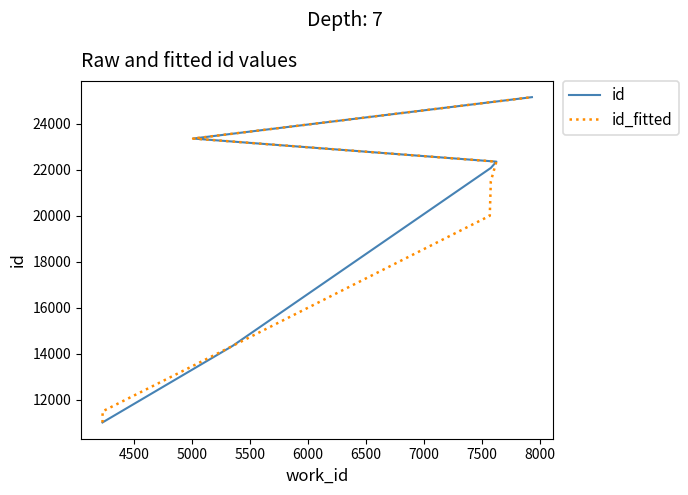

List the series in order of their peak value, lowest first.

id, id_fitted